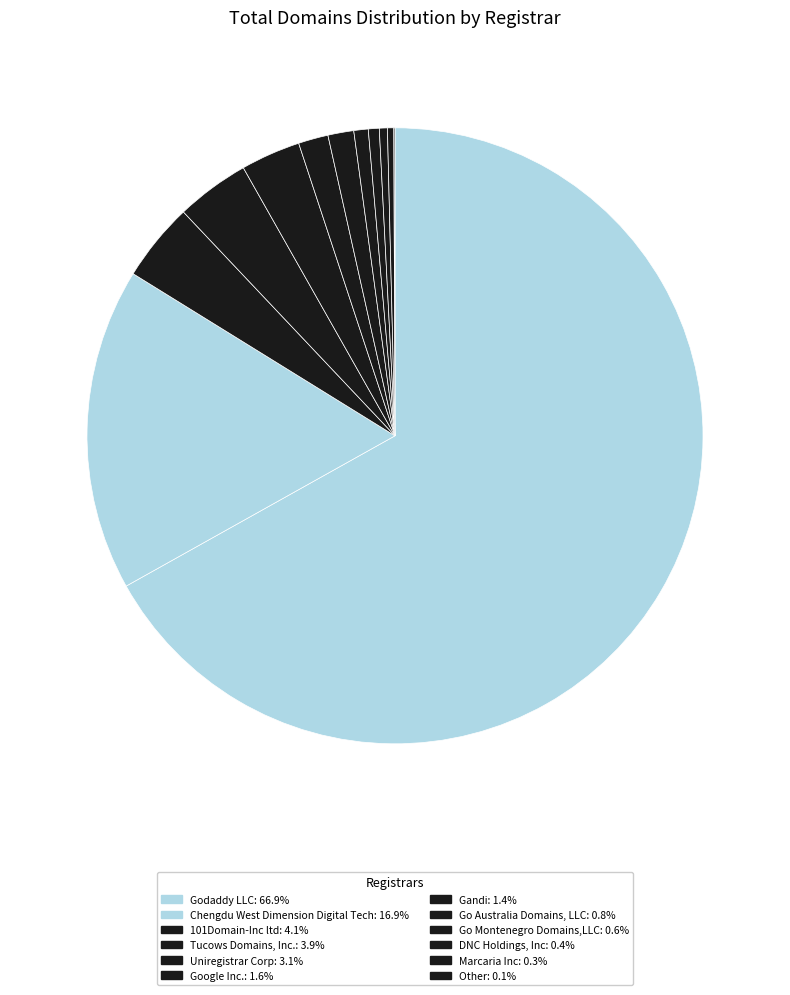

Which category accounts for the majority?

Godaddy LLC